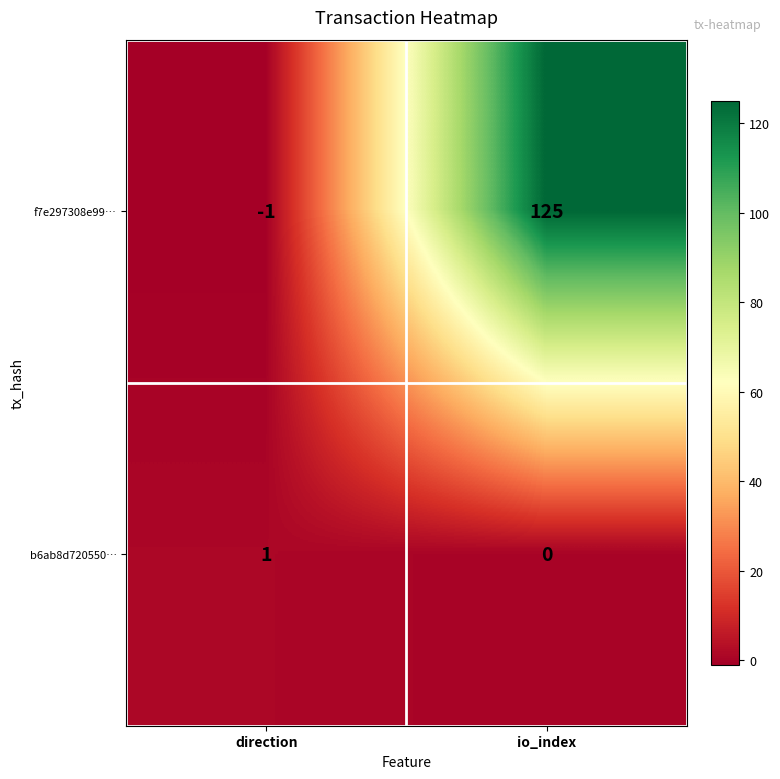

The f7e297308e99… series shows -1 at direction. True or false?

True